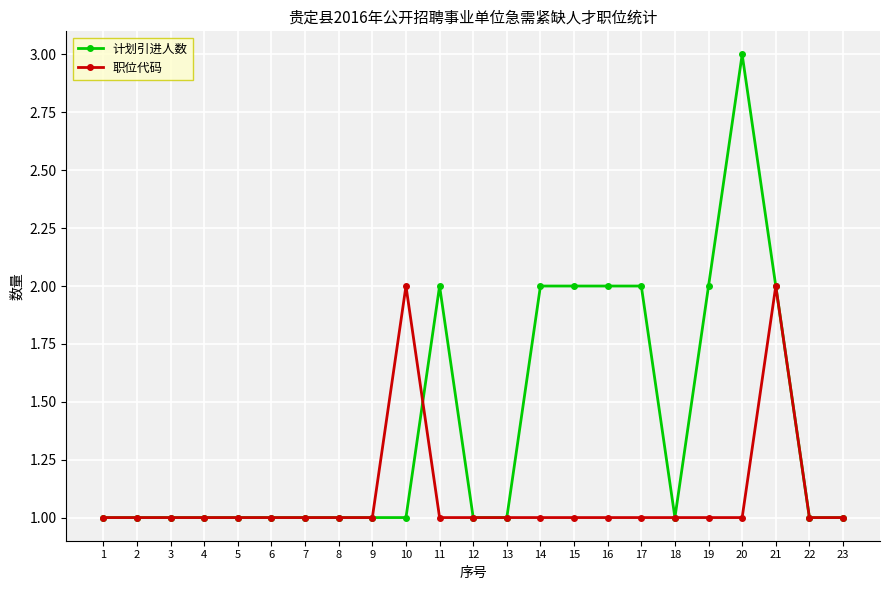

What is the value of the 计划引进人数 point at the 6th from the left?

1